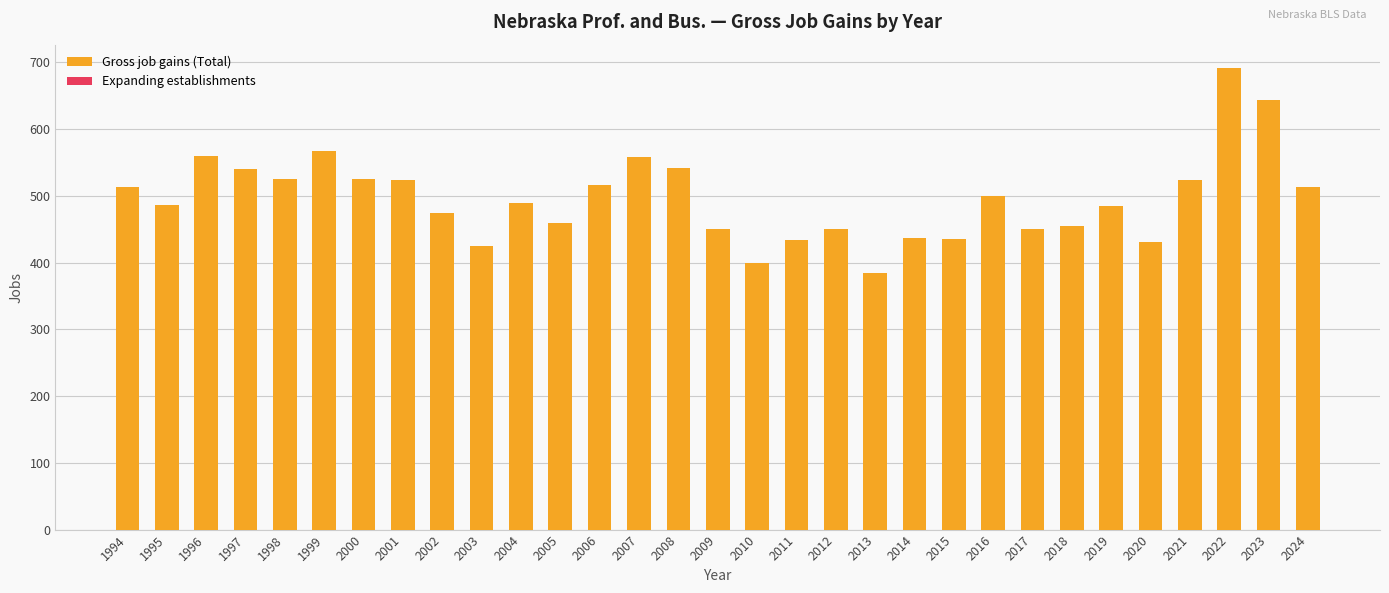

What is the smallest value displayed?

385